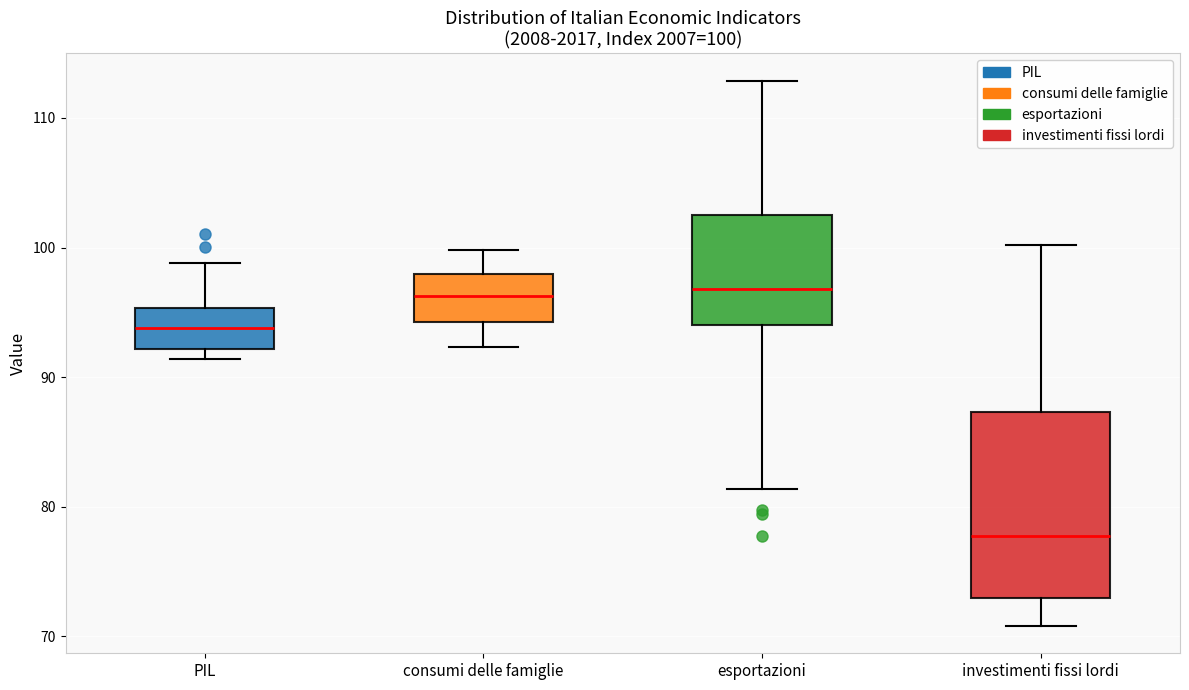

Which box is the tallest, from its lower edge to its upper edge?

investimenti fissi lordi